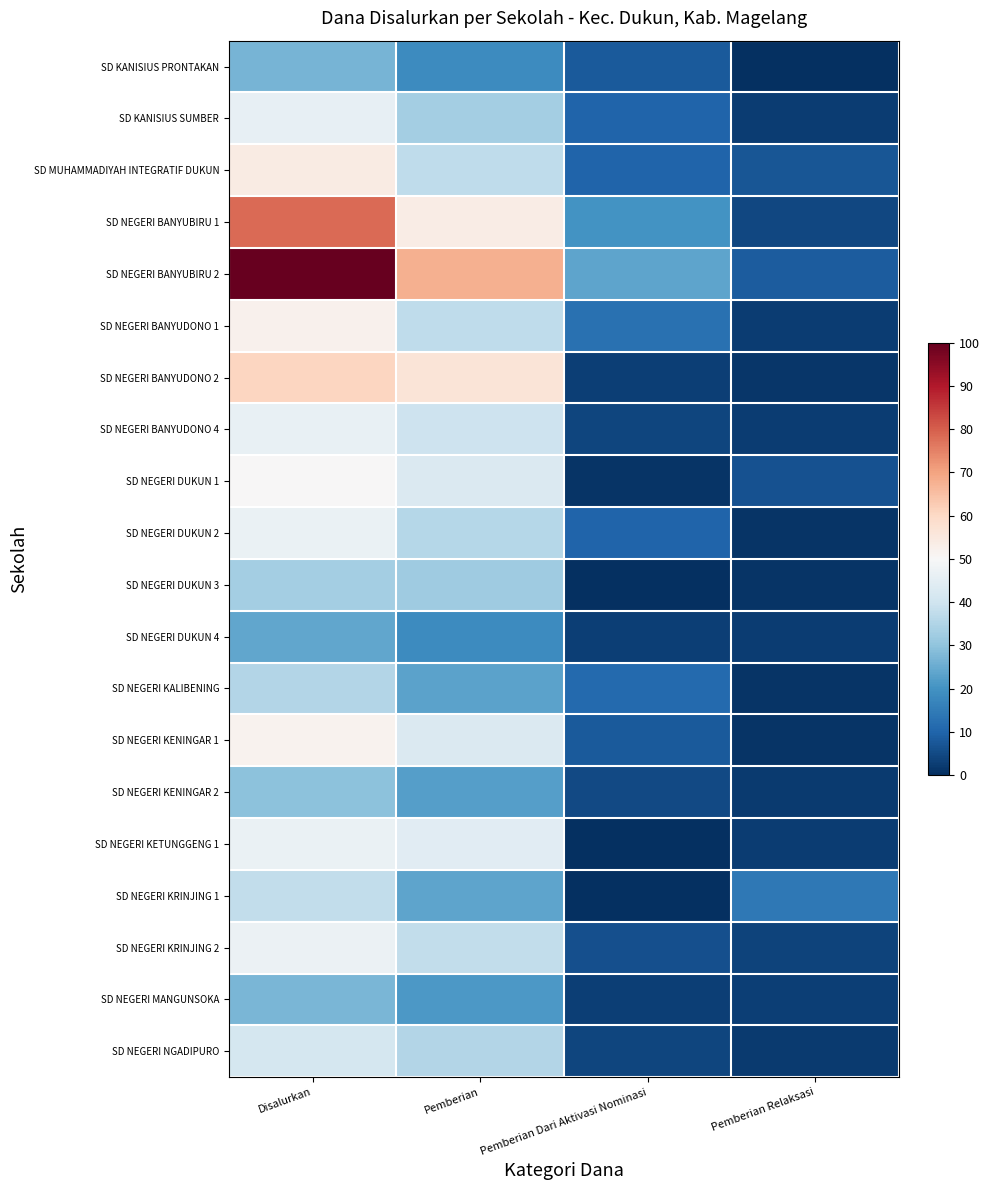

Which series has the largest total across all categories?

SD NEGERI BANYUBIRU 2